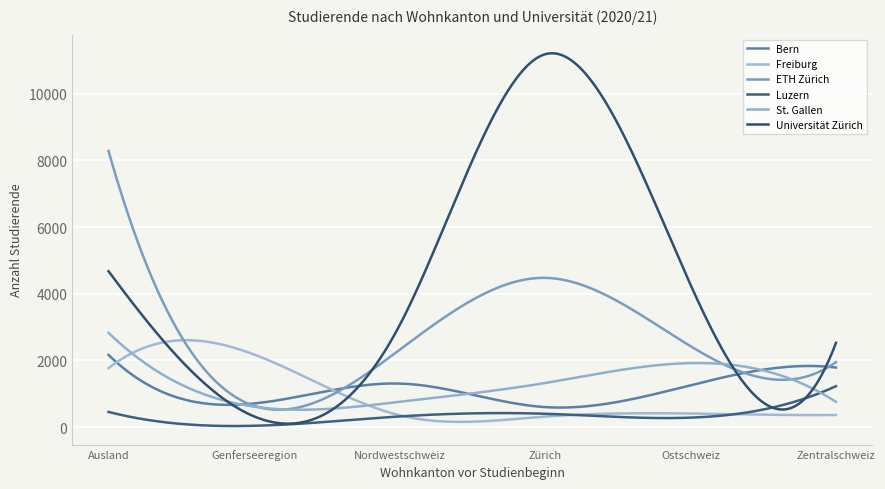

At how many categories does at least one series exceed 5432?

2